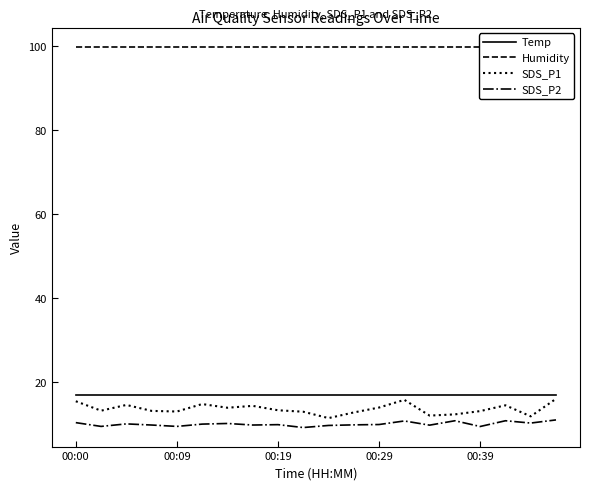

True or false: Temp and SDS_P2 cross at least once.

False